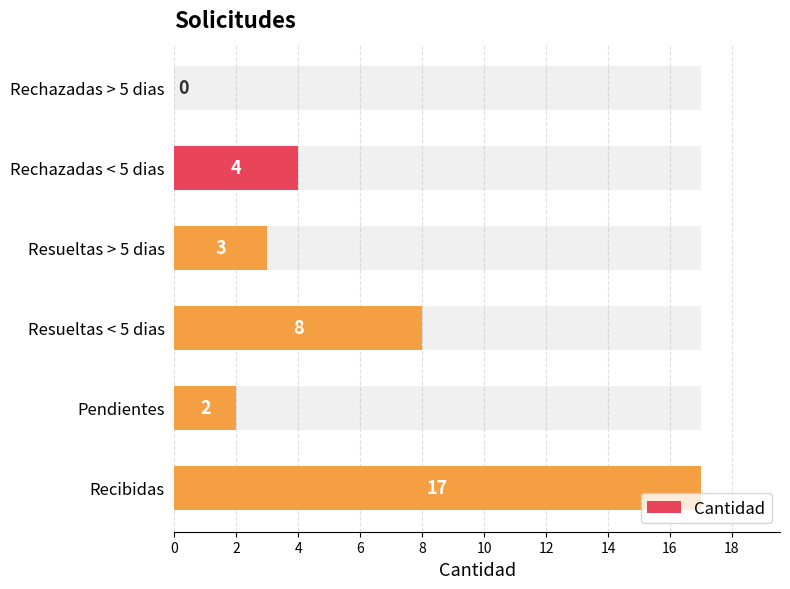

How many bars are there in total?

6